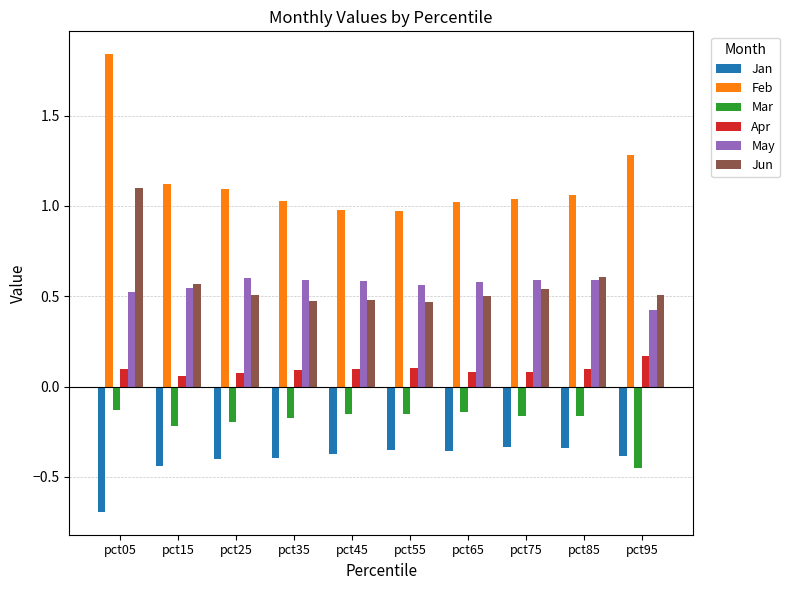

Does the chart contain any negative values?

Yes